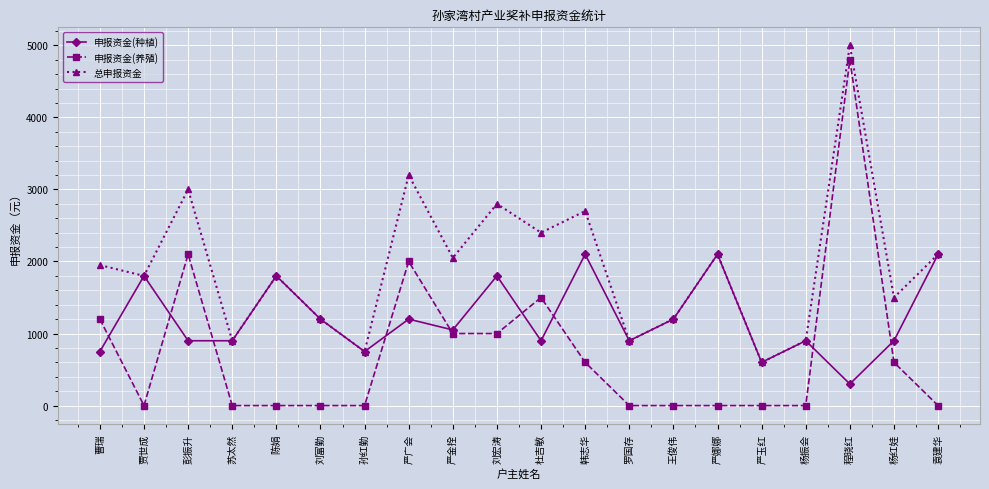

In 申报资金(养殖), how many points are higher than both neighbors (excluding endpoints)?

4